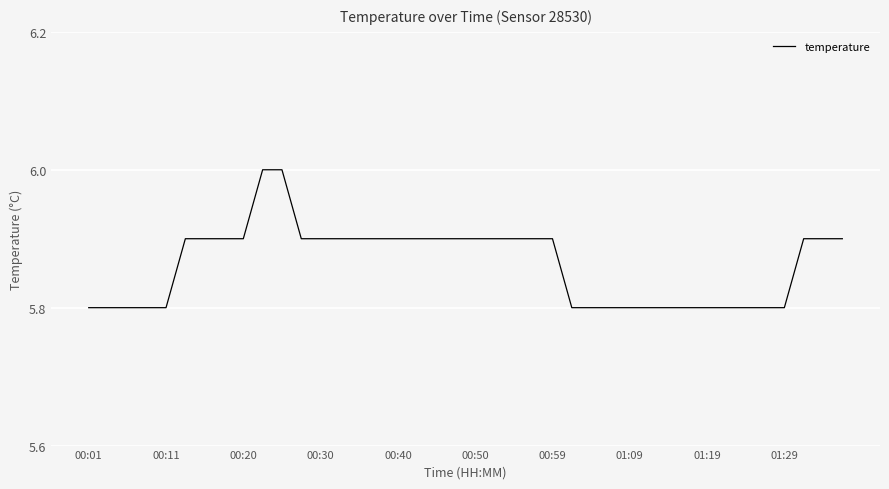

What is the minimum value shown in the chart?

5.8